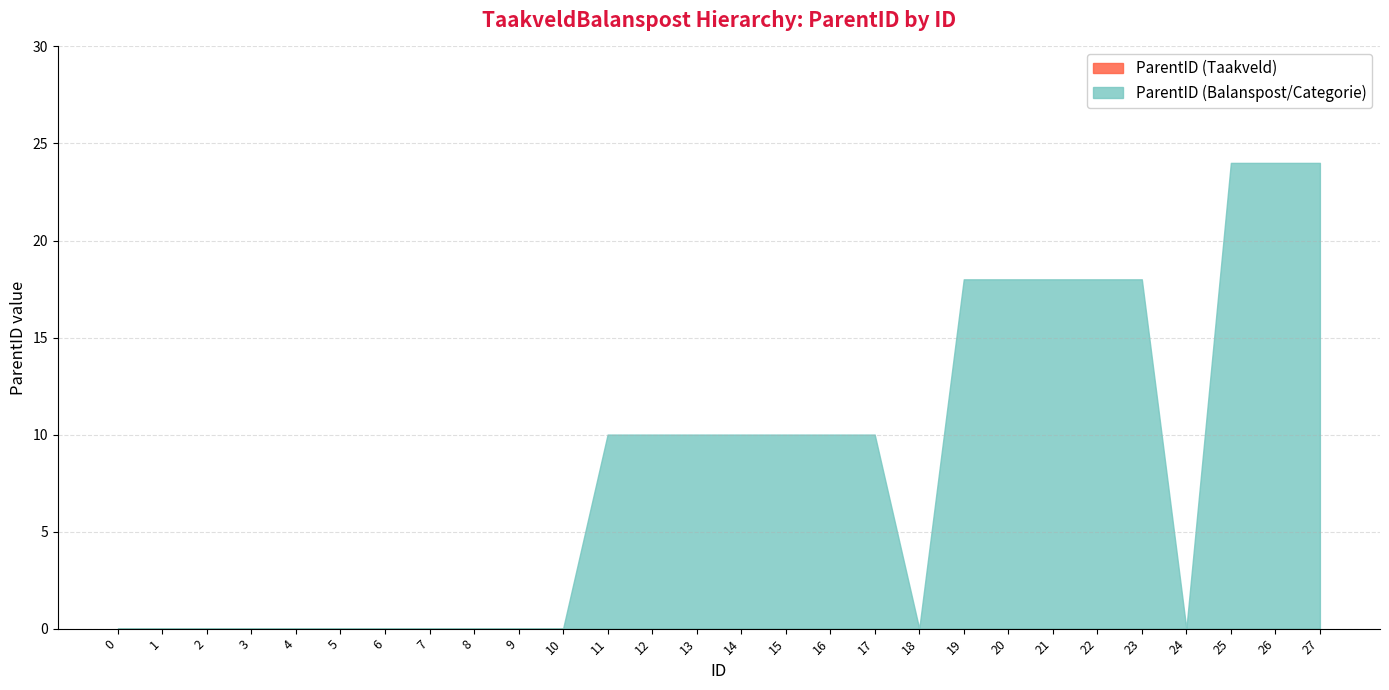

The value of ParentID (Balanspost/Categorie) at 9 is 9. True or false?

False